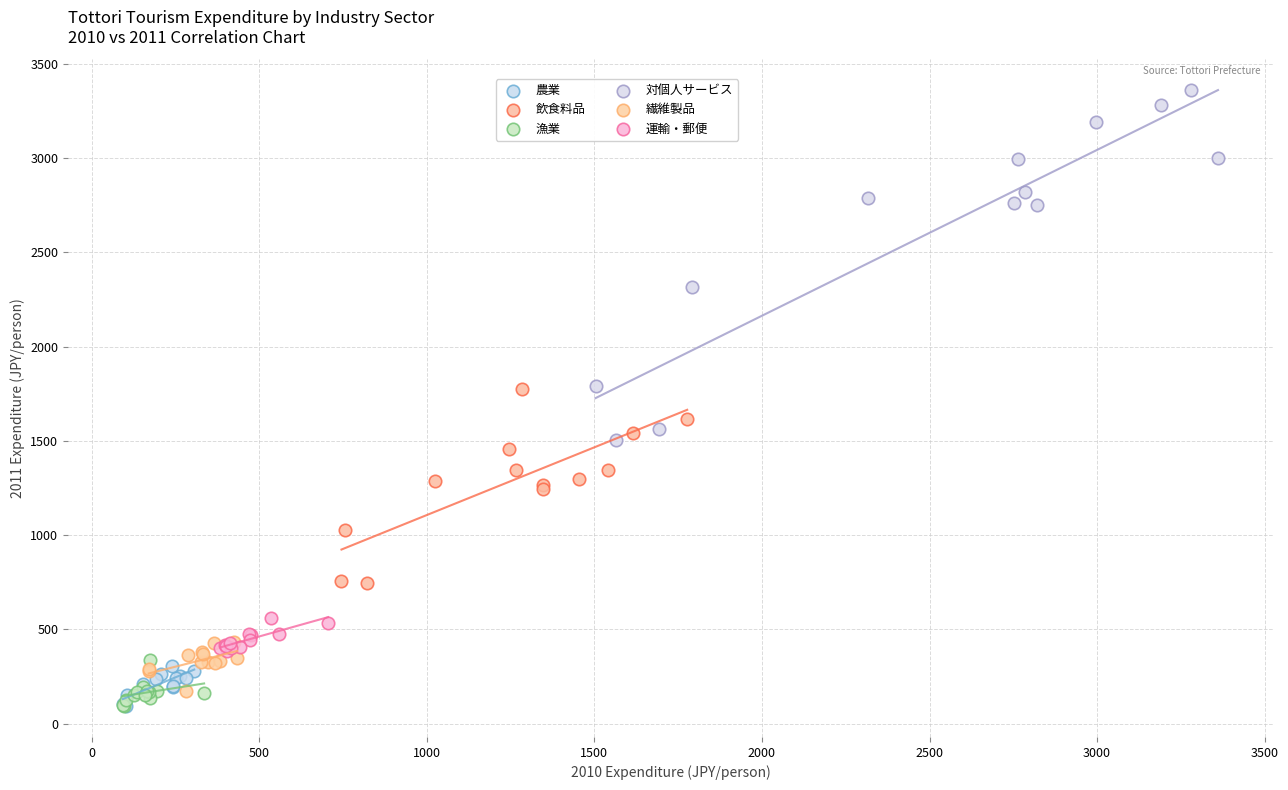

Which series reaches the maximum Y coordinate?

対個人サービス